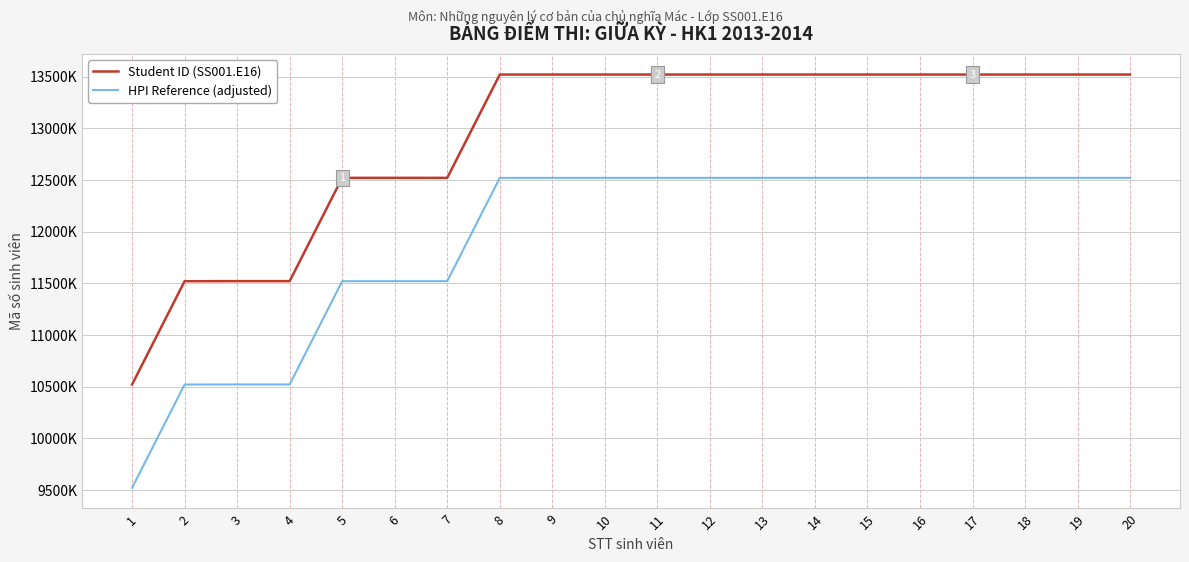

List the labels in order of Student ID (SS001.E16) value, smallest first.

1, 2, 3, 4, 5, 6, 7, 8, 9, 10, 11, 12, 13, 14, 15, 16, 17, 18, 19, 20